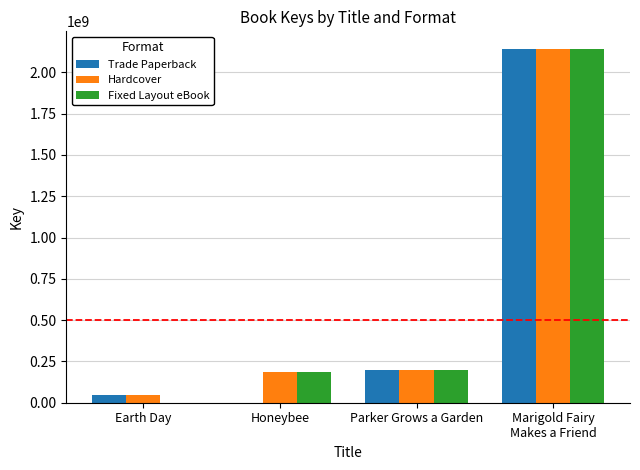

What is the sum of the Hardcover values at Earth Day and Marigold Fairy
Makes a Friend?

2186706825